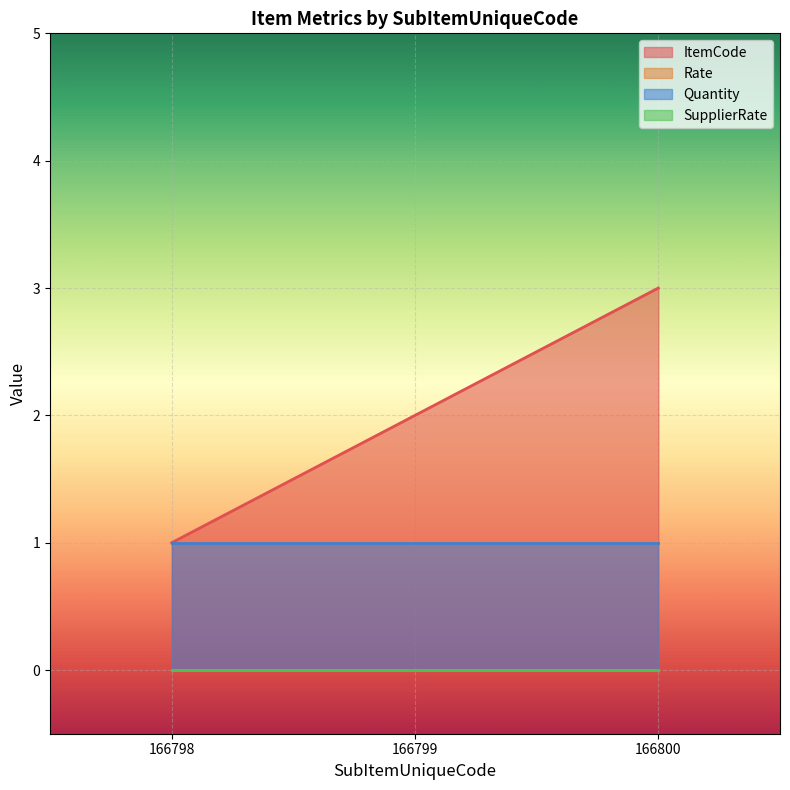

At which label does SupplierRate reach its peak?

166798